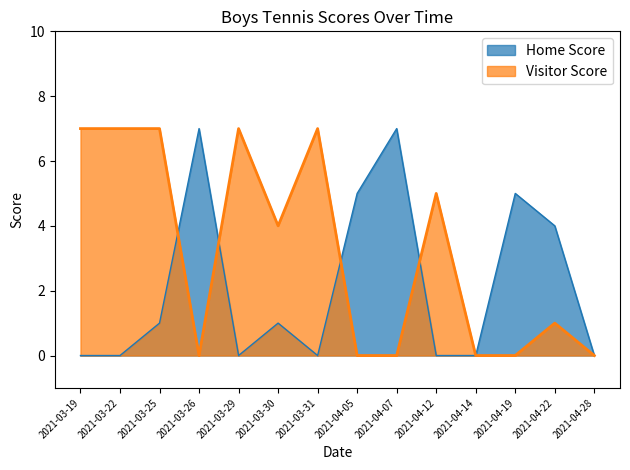

Which series has the largest total across all categories?

Visitor Score